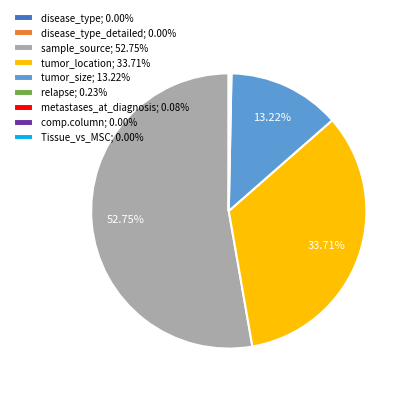

Does any single category account for the majority?

Yes